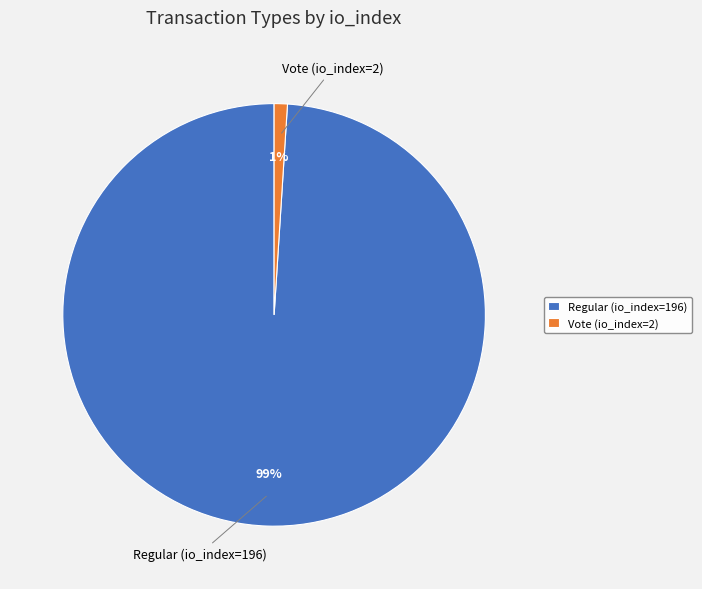

Combined, do Regular (io_index=196) and Vote (io_index=2) account for over 50%?

Yes